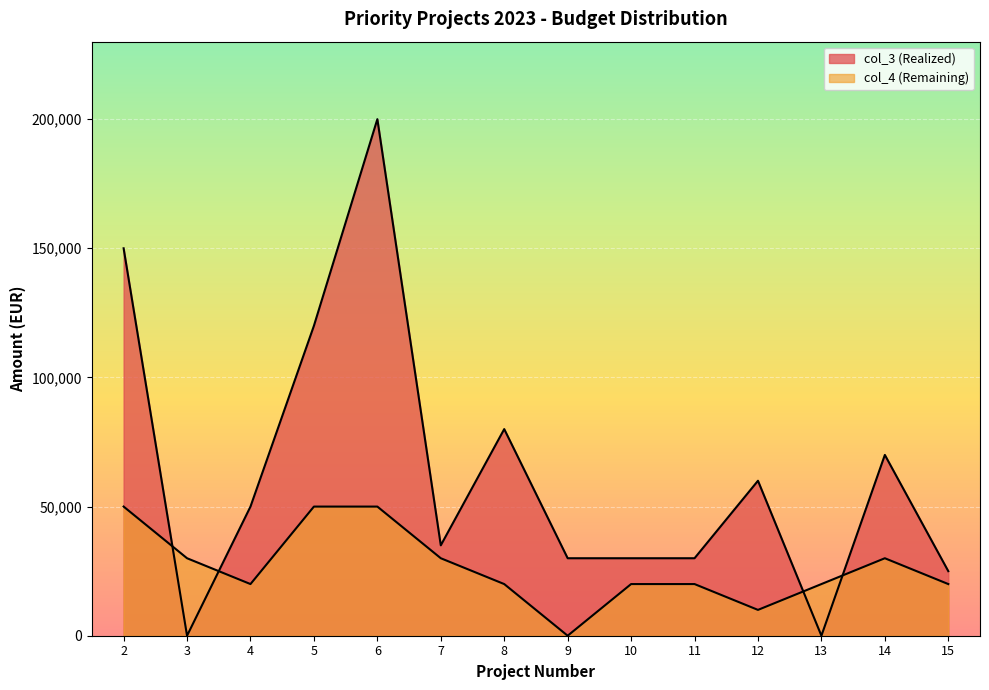

What is the total value across all series at 3?

30000